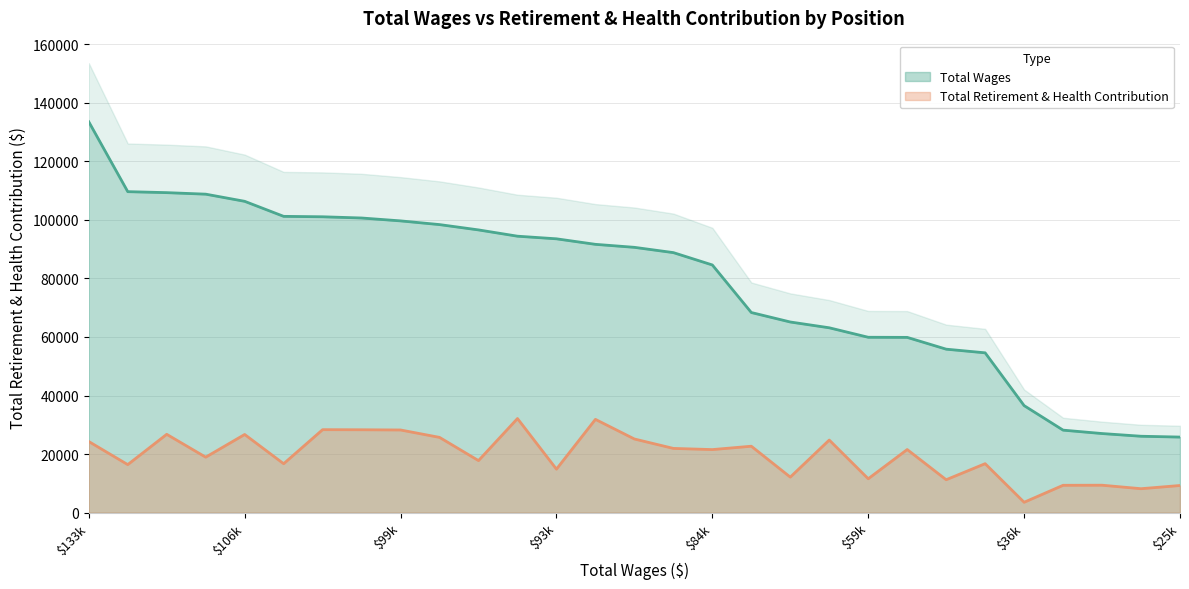

What is the label of the 22nd point from the right?

Teacher